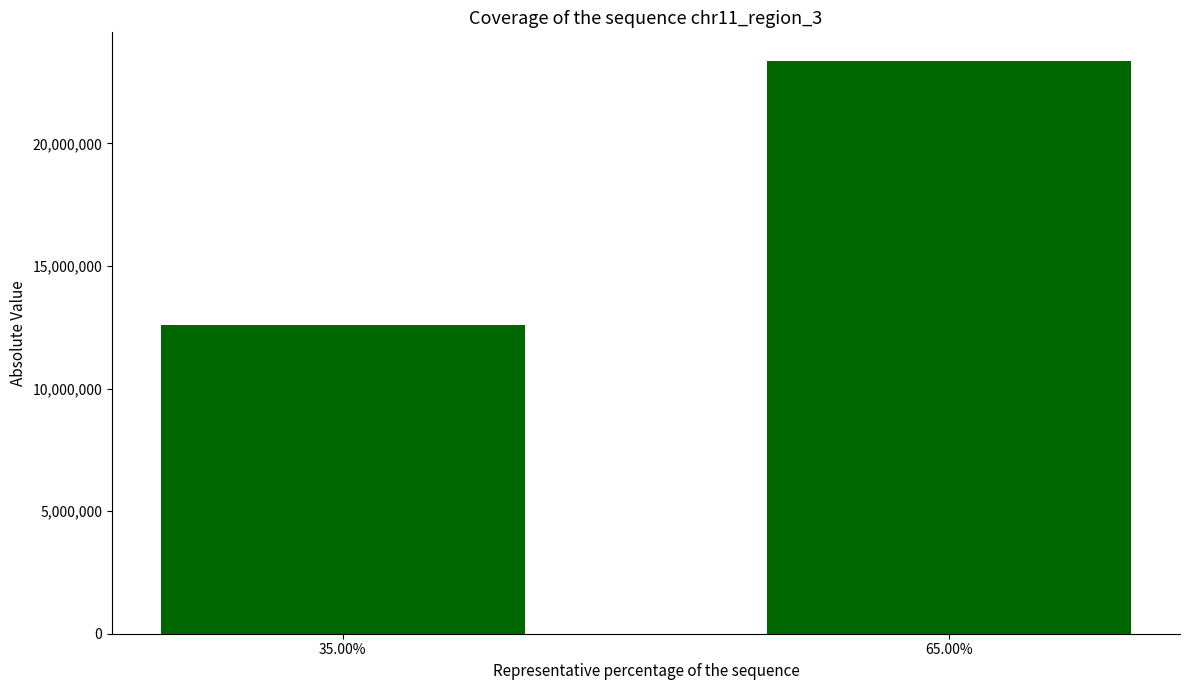

What is the sum of all values?

35941374